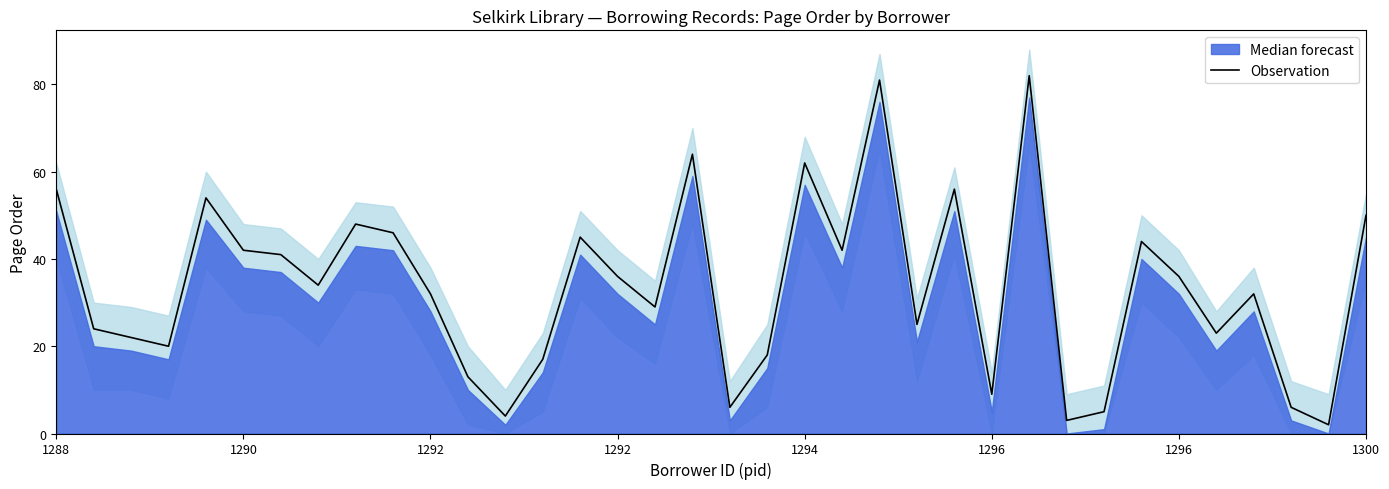

At which label does the data first exceed 34?

1288